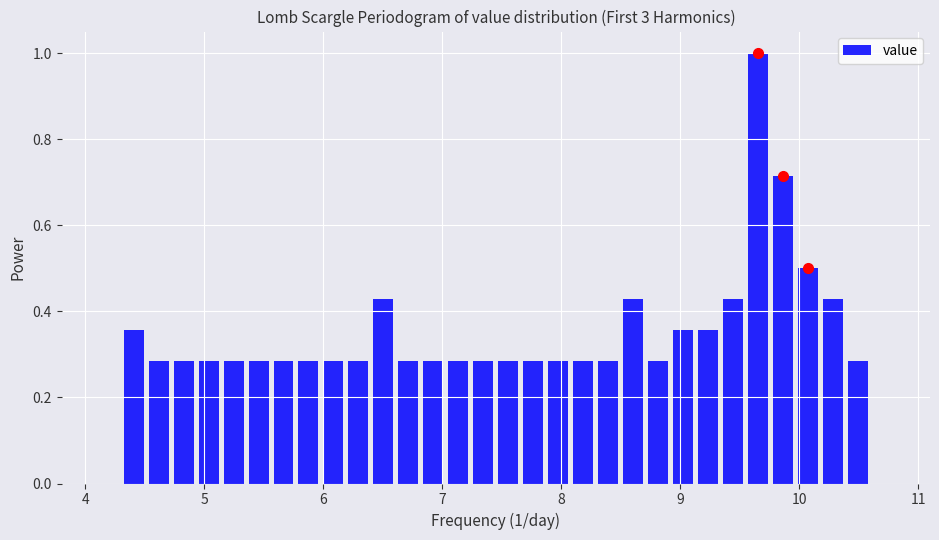

Around what value on the x-axis is the tallest bar? Give the approximate position of its centre, as read against the axis.

9.7